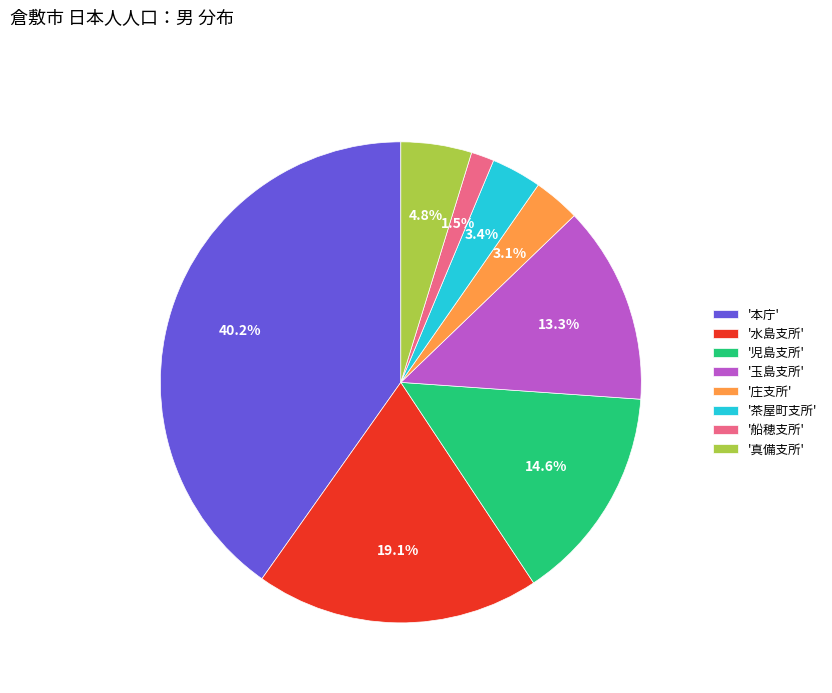

What is the total percentage of '茶屋町支所' and '水島支所'?

22.5%